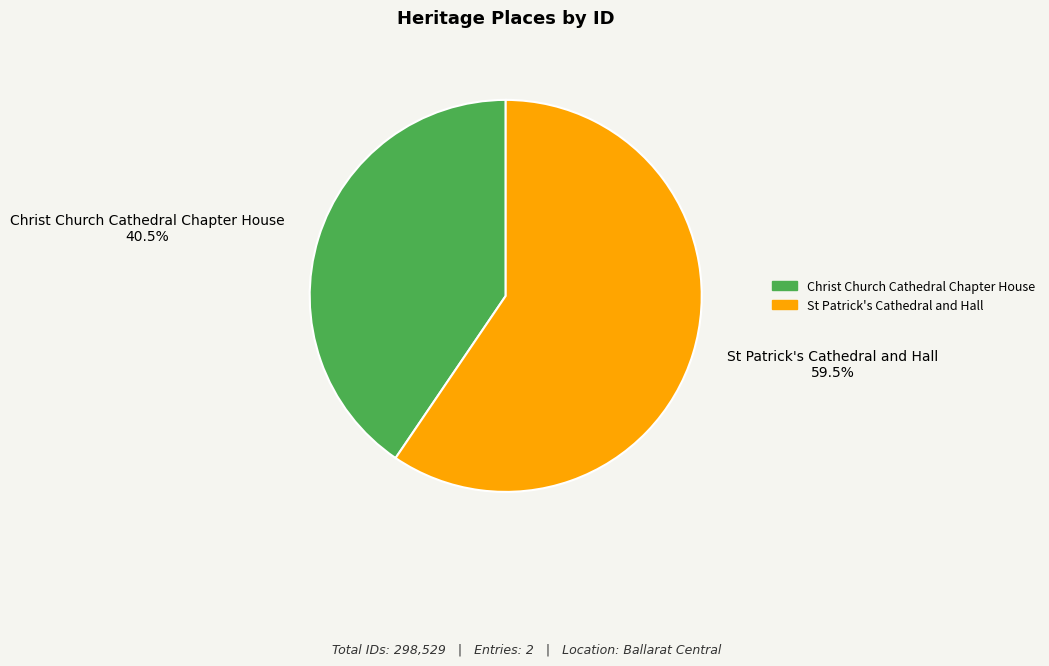

Between St Patrick's Cathedral and Hall and Christ Church Cathedral Chapter House, which is larger?

St Patrick's Cathedral and Hall